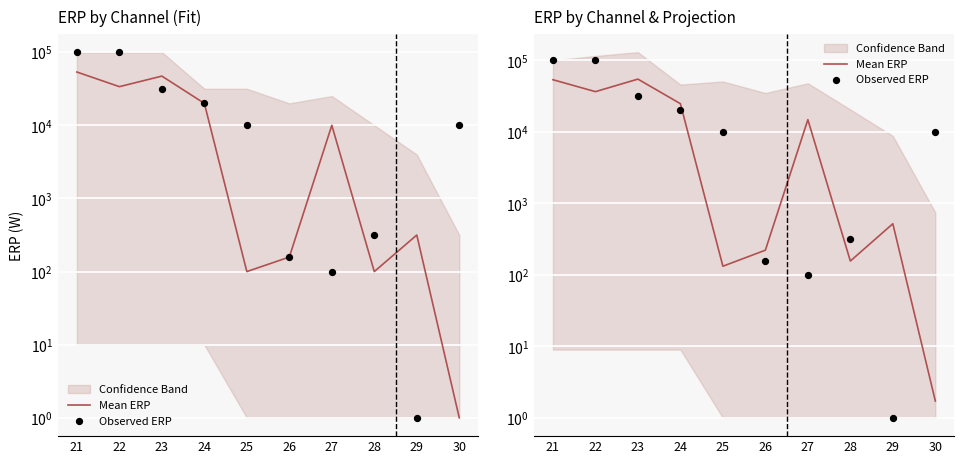

Which series has the largest Y range (max minus min)?

Observed ERP